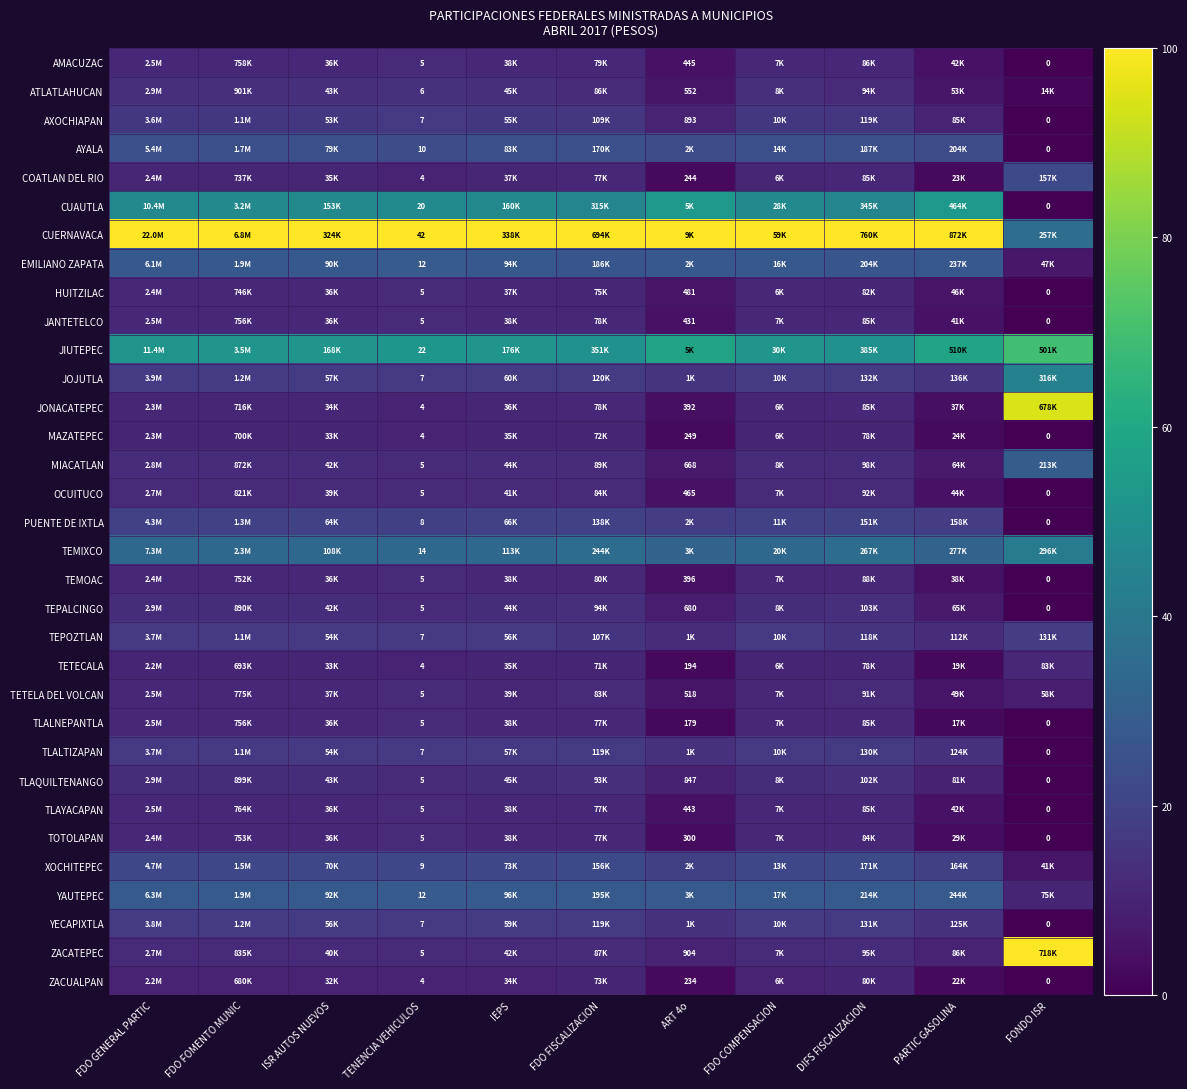

How many positive values does the TLAYACAPAN series have?

10